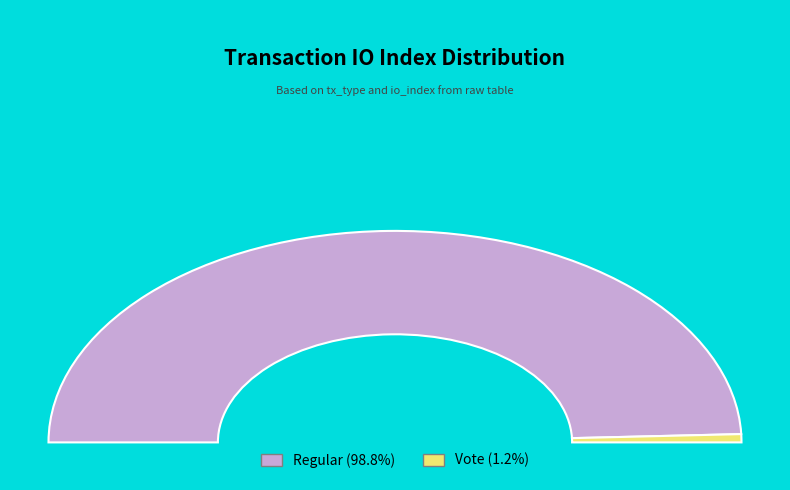

To the nearest percent, what is the average slice percentage?

50%